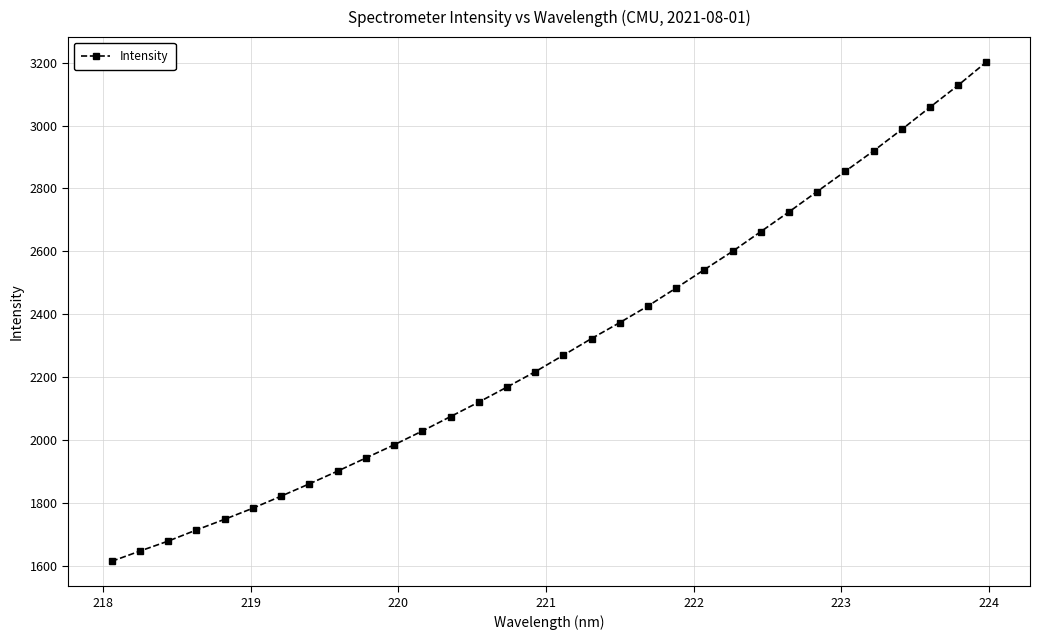

What is the minimum value shown in the chart?

1614.1